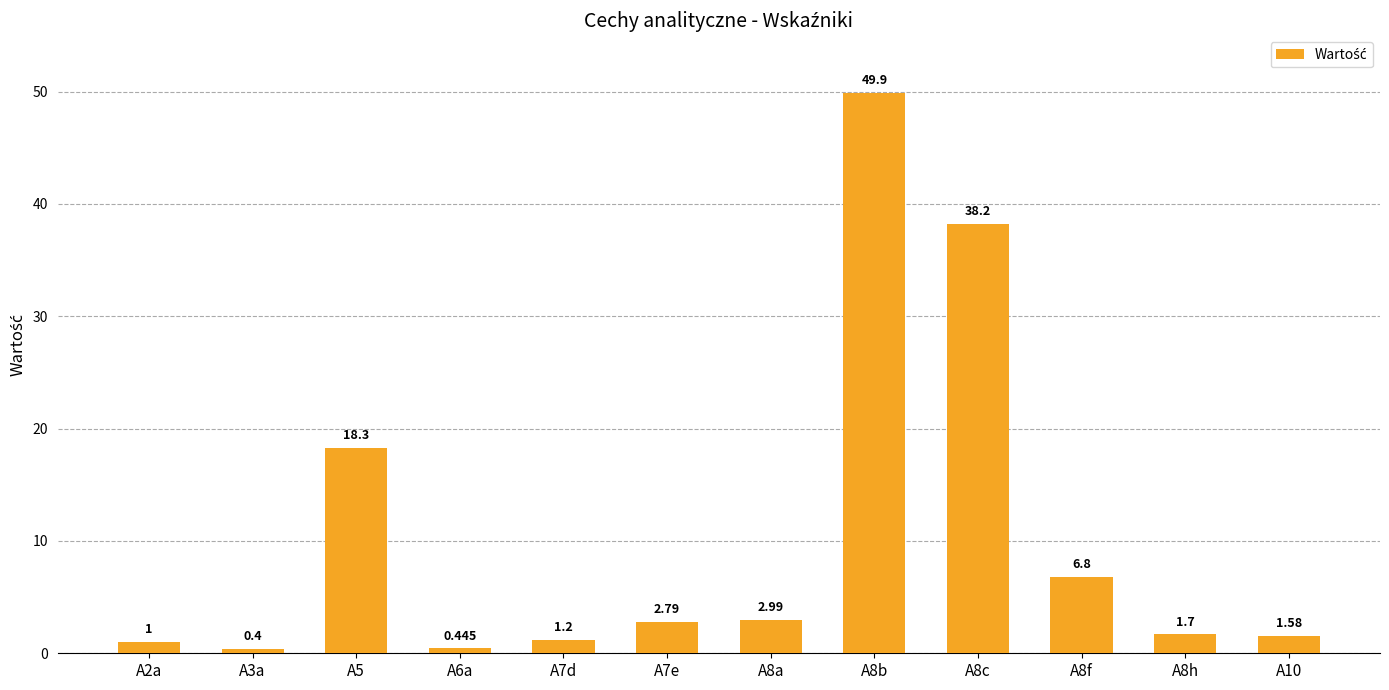

What is the value of the 12th bar from the left?

1.6